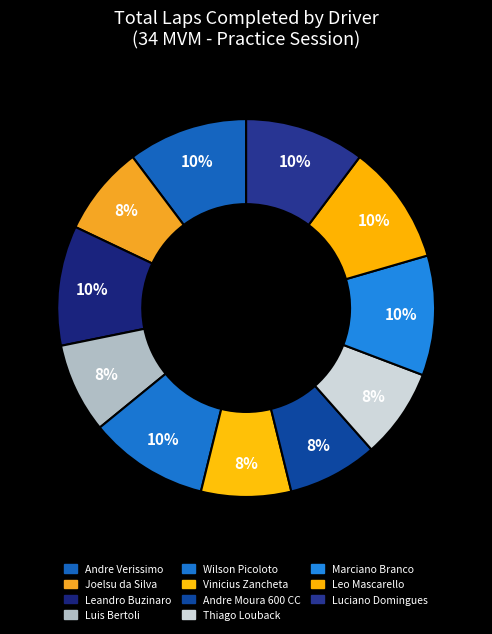

Does any single category account for the majority?

No